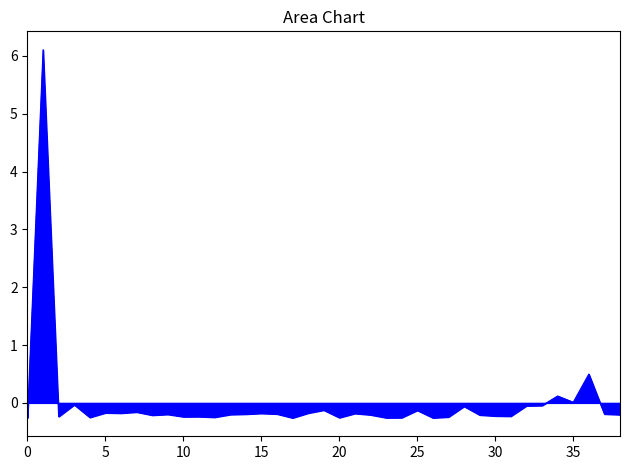

What is the smallest value displayed?

-0.3